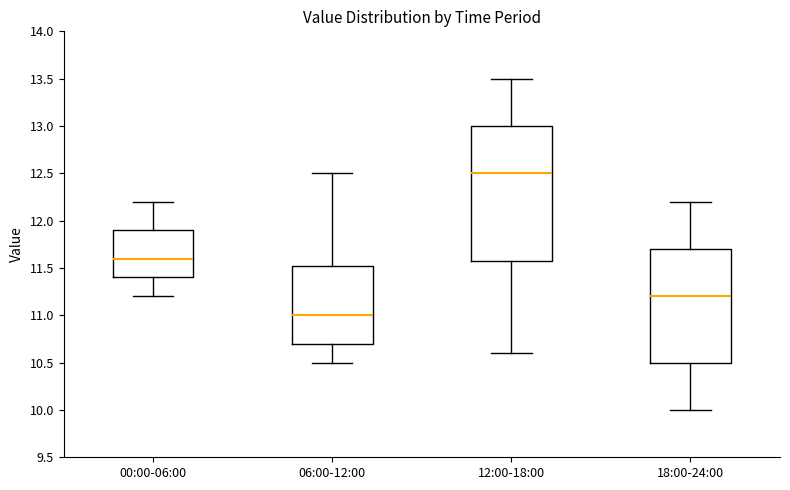

Which box's median line is the highest?

12:00-18:00